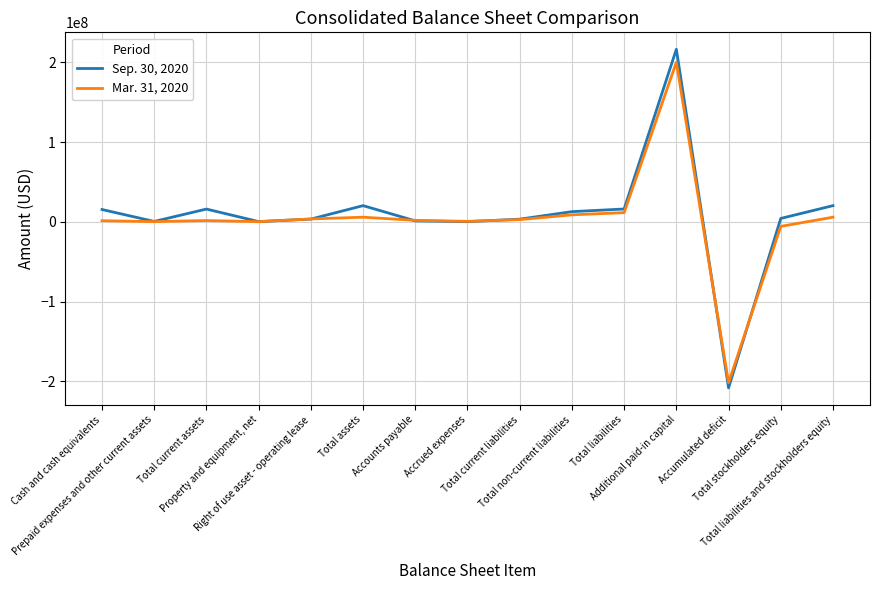

Which series has the largest range (max minus min)?

Sep. 30, 2020